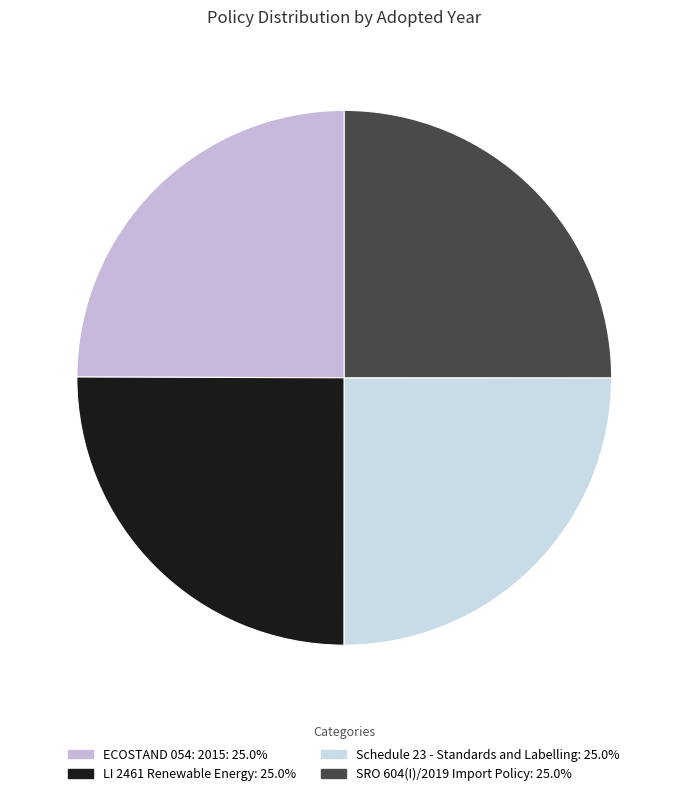

What is the ratio of the value at ECOSTAND 054: 2015 to the value at Schedule 23 - Standards and Labelling?

1.0